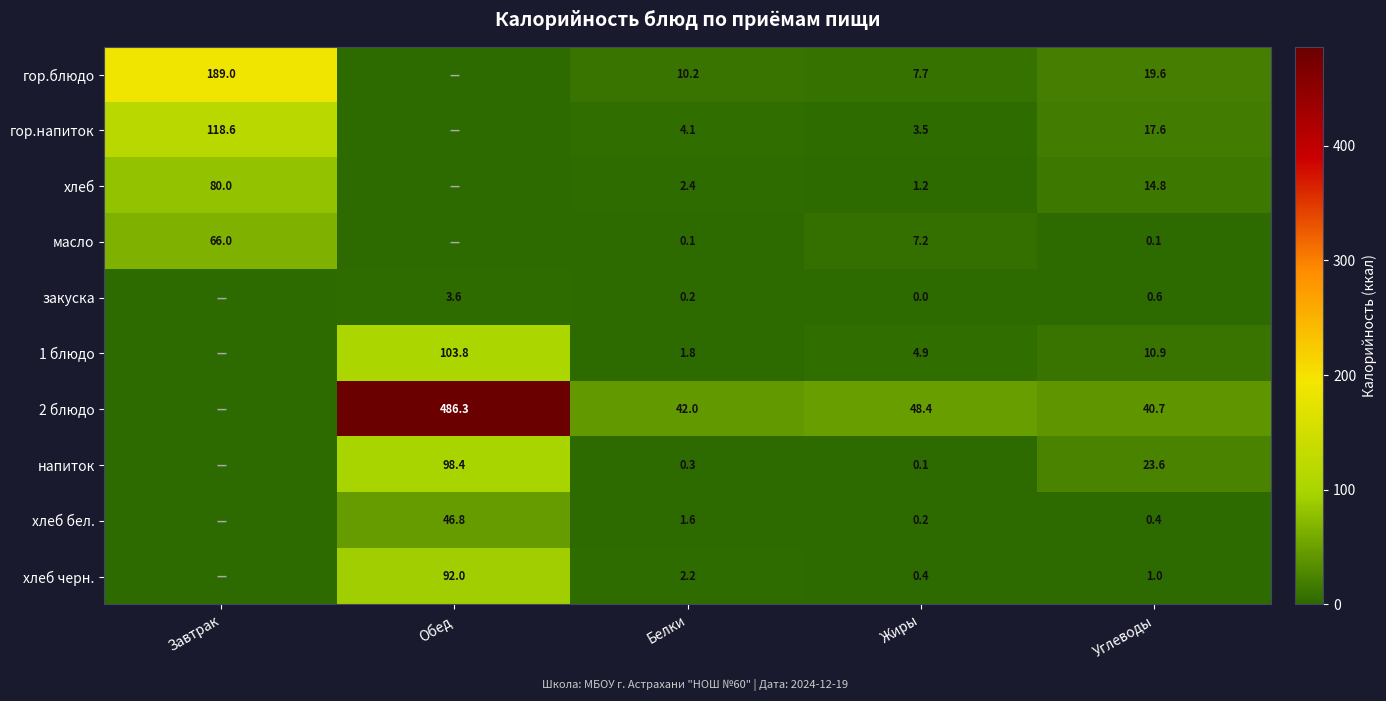

What is the total value across all series at Жиры?

73.6